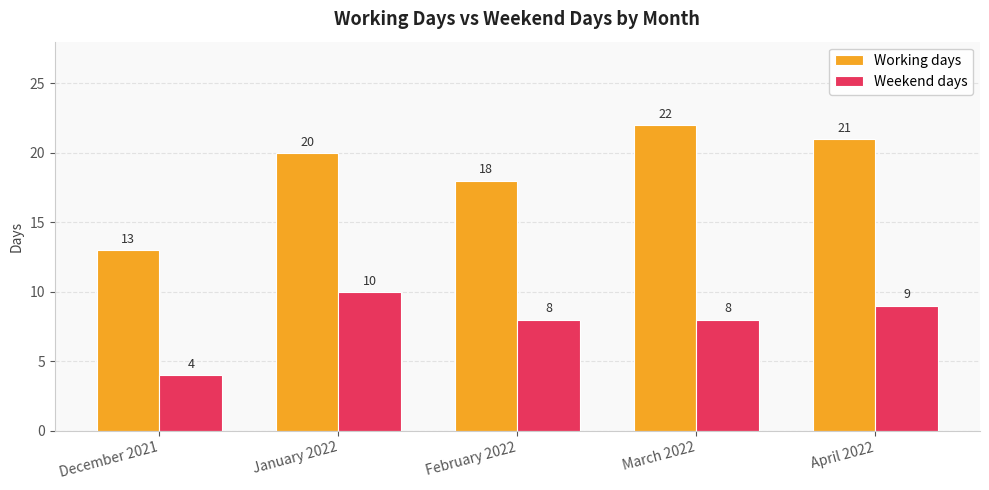

Count the Working days values in the range 18 to 21.

3